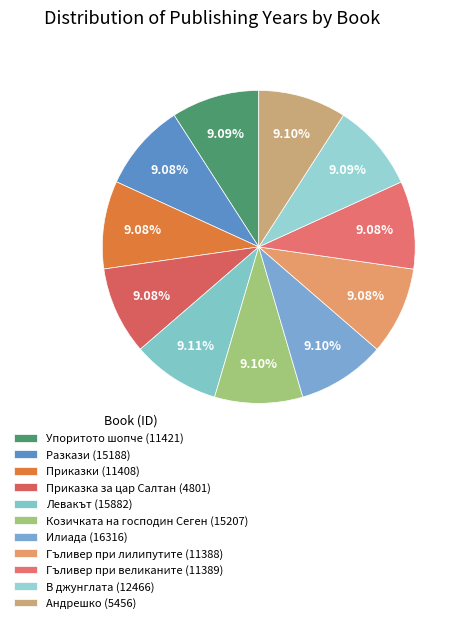

Count the number of slices in the pie.

11